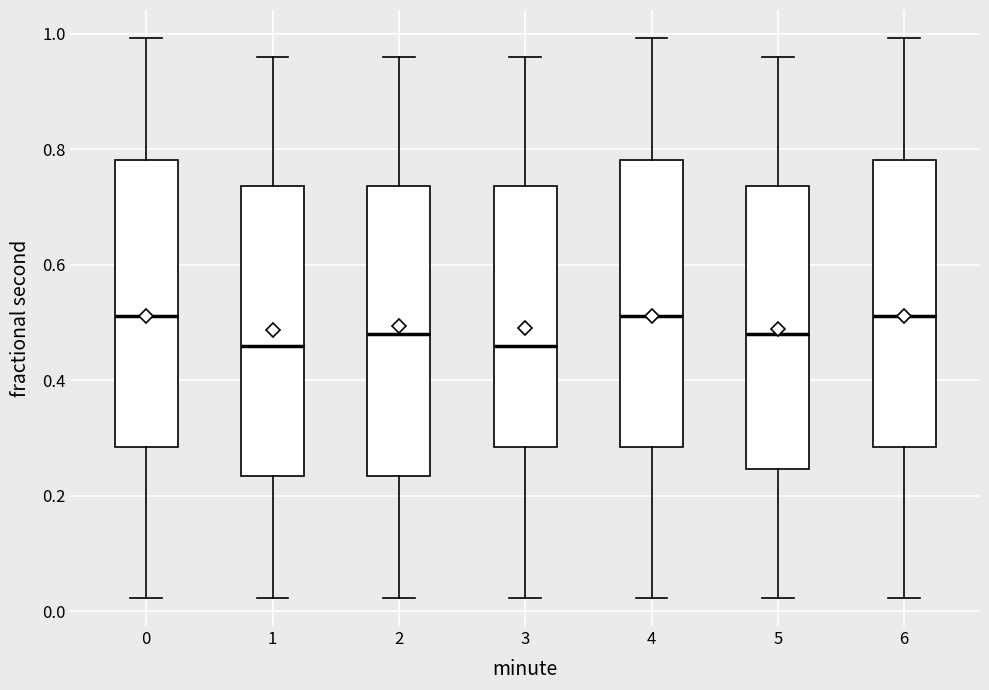

Where is the upper edge of the box at x = 4 on the y-axis? The values are not printed on the chart, so give them approximately, as read against the axis.

0.78